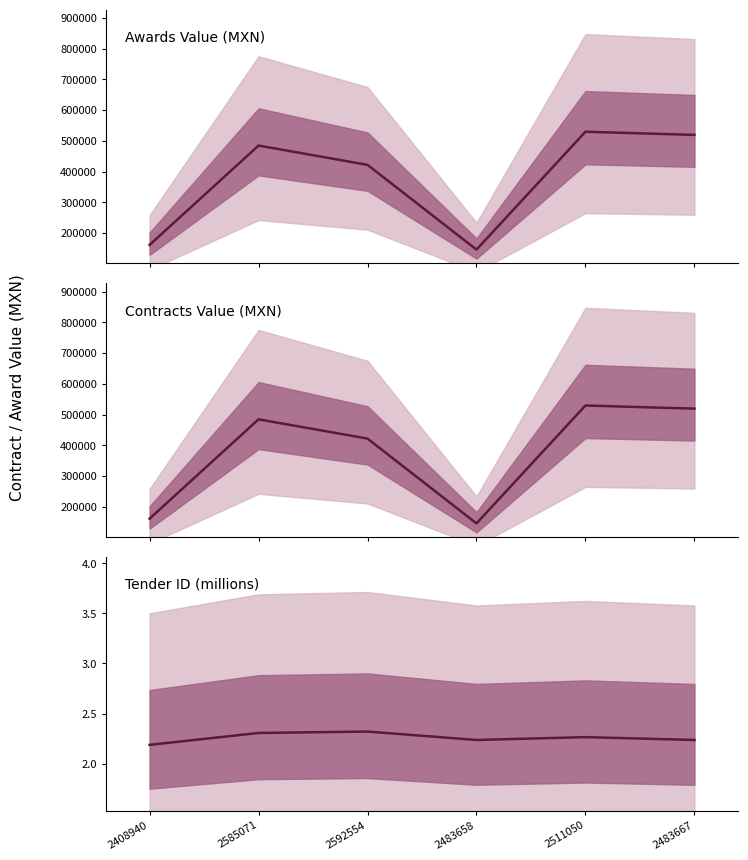

What is the average value of the Awards Value (MXN) series?

377176.2